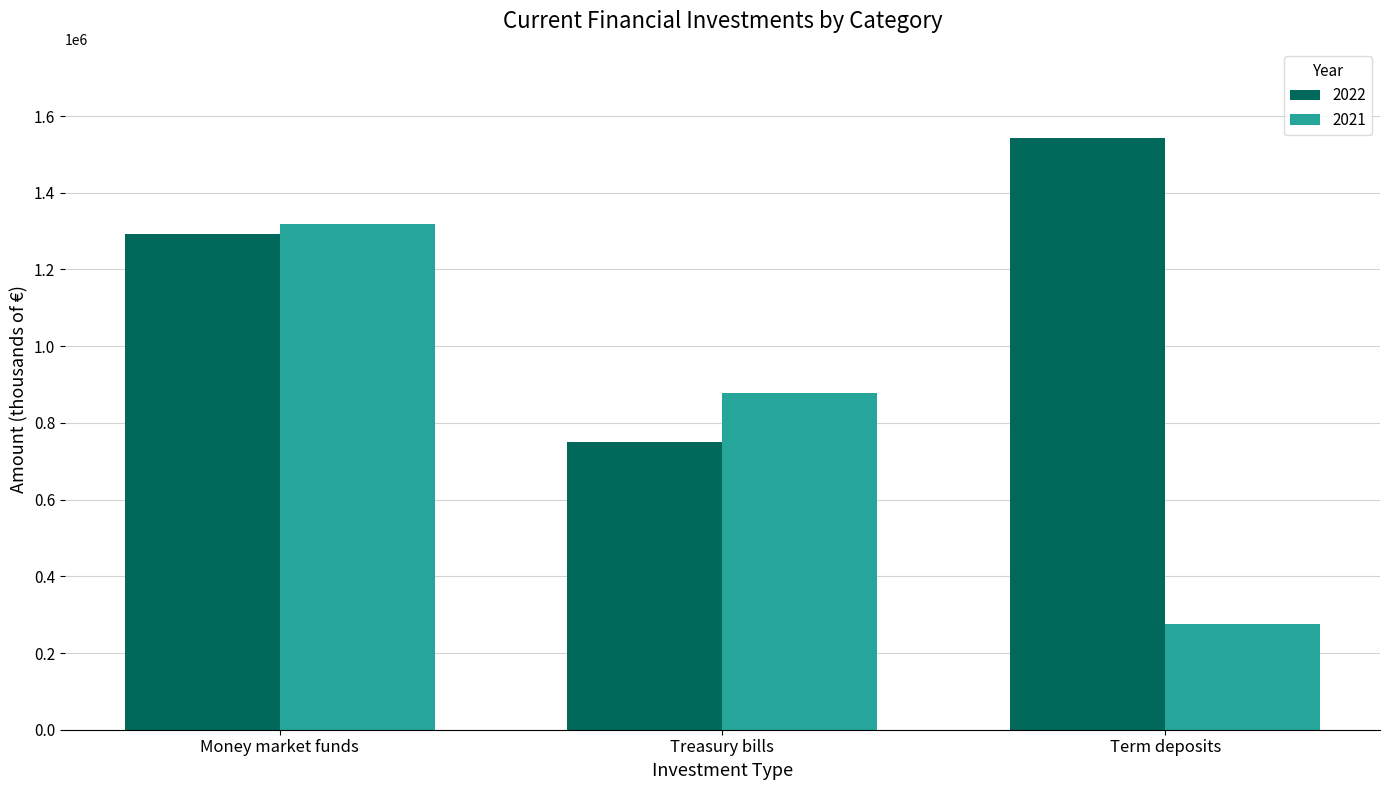

Read the 2022 value at Term deposits.

1543596